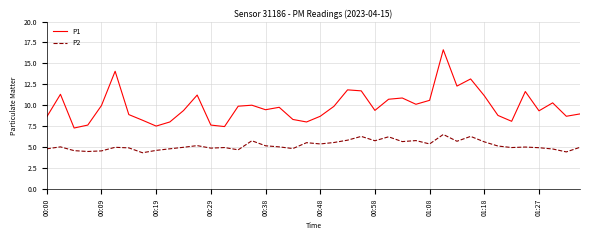

What is the highest value of the P1 series?

16.6